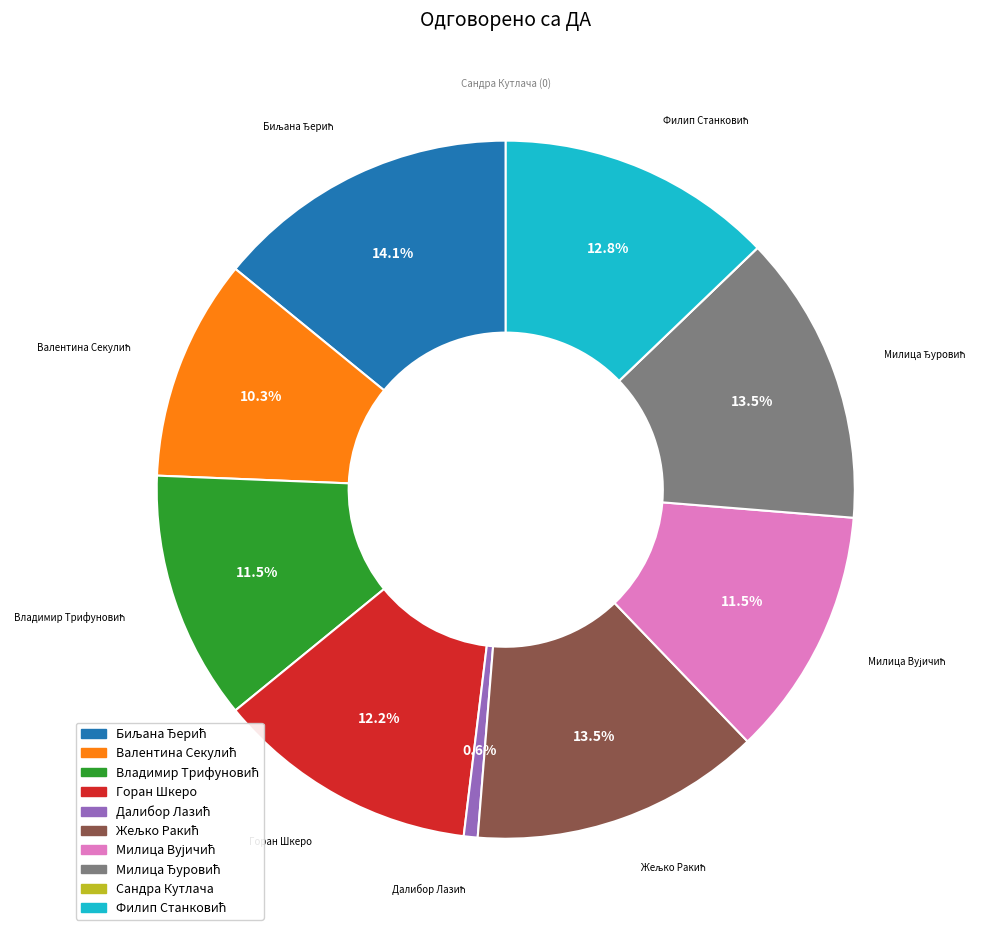

Is there a majority slice in this chart?

No